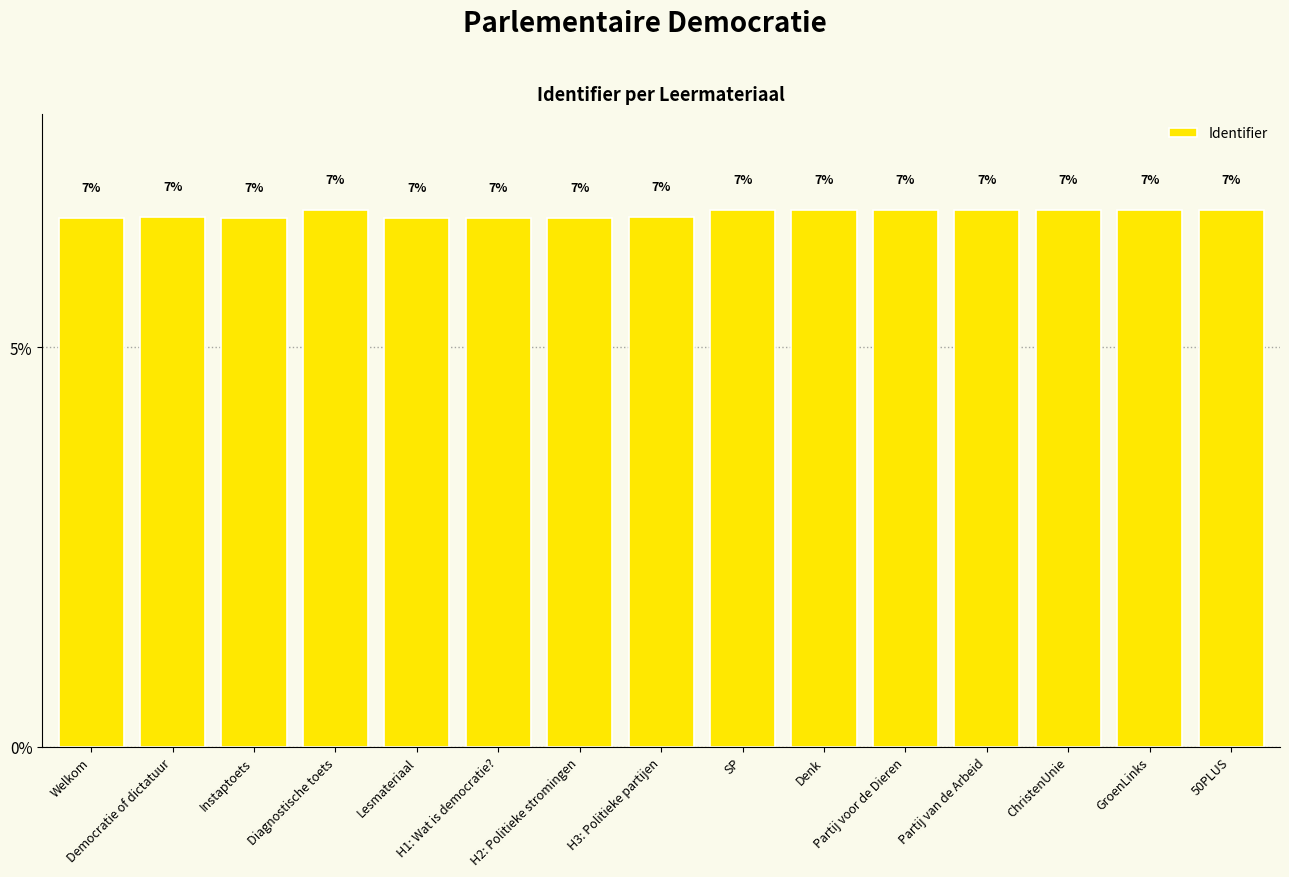

How many bars are there in total?

15